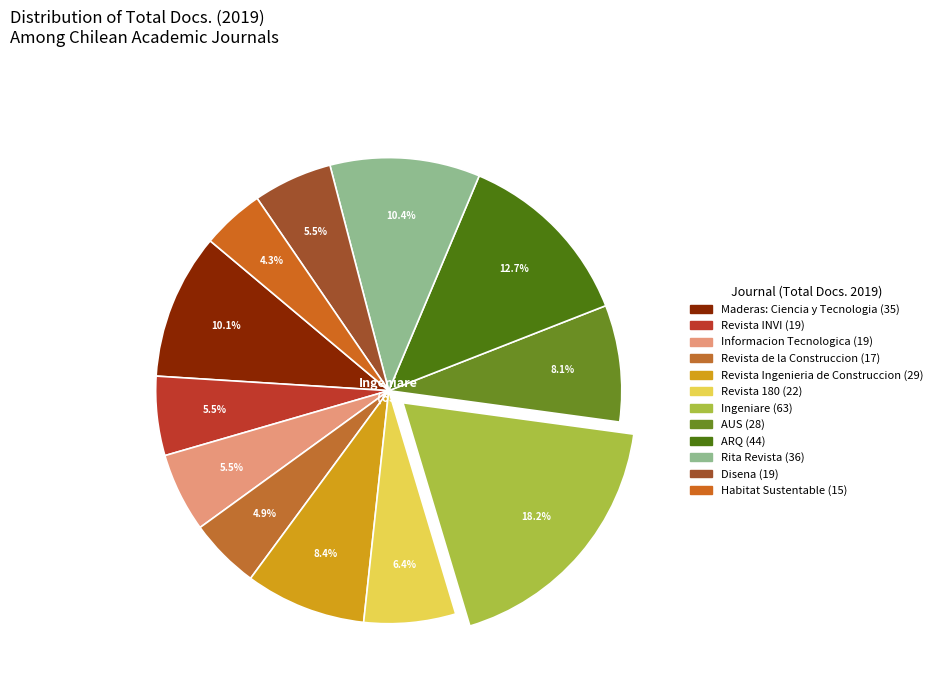

To the nearest percent, what is the difference between the largest and smallest slice percentages?

14%